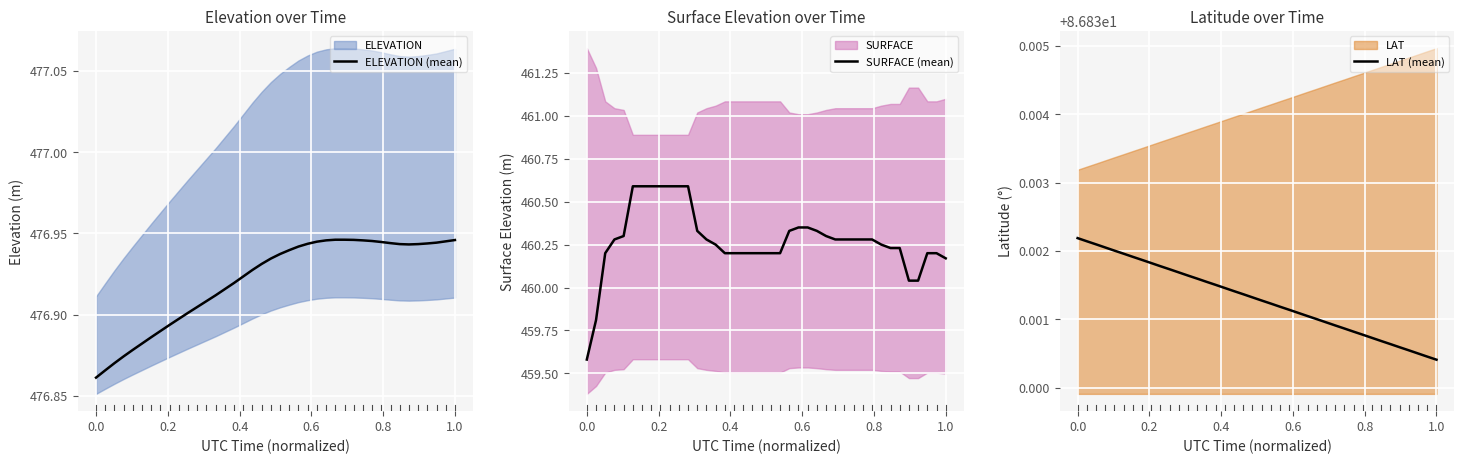

Reading right to left, what are all the values shown in this chart?

ELEVATION (mean): 476.9	476.9	476.9	476.9	476.9	476.9	476.9	476.9	476.9	476.9	476.9	476.9	476.9	476.9	476.9	476.9	476.9	476.9	476.9	476.9	476.9	476.9	476.9	476.9	476.9	476.9	476.9	476.9	476.9	476.9	476.9	476.9	476.9	476.9	476.9	476.9	476.9	476.9	476.9	476.9
SURFACE (mean): 460.2	460.2	460.2	460.0	460.0	460.2	460.2	460.2	460.3	460.3	460.3	460.3	460.3	460.3	460.3	460.4	460.4	460.3	460.2	460.2	460.2	460.2	460.2	460.2	460.2	460.2	460.3	460.3	460.6	460.6	460.6	460.6	460.6	460.6	460.6	460.3	460.3	460.2	459.8	459.6
LAT (mean): 86.8	86.8	86.8	86.8	86.8	86.8	86.8	86.8	86.8	86.8	86.8	86.8	86.8	86.8	86.8	86.8	86.8	86.8	86.8	86.8	86.8	86.8	86.8	86.8	86.8	86.8	86.8	86.8	86.8	86.8	86.8	86.8	86.8	86.8	86.8	86.8	86.8	86.8	86.8	86.8